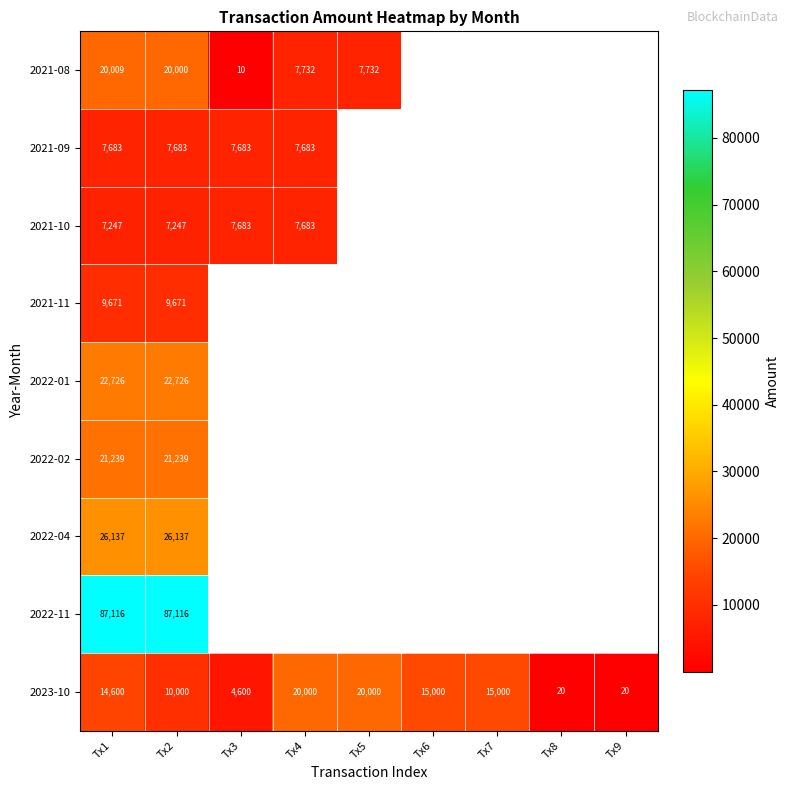

Rank the series at Tx2 from lowest to highest value.

2021-10, 2021-09, 2021-11, 2023-10, 2021-08, 2022-02, 2022-01, 2022-04, 2022-11